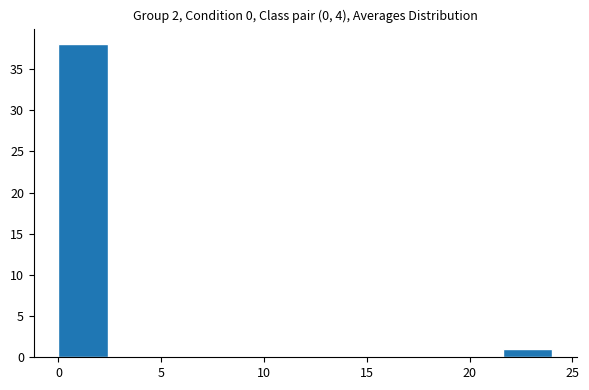

Over which range of the x-axis is the bar tallest?

0.0 to 2.4